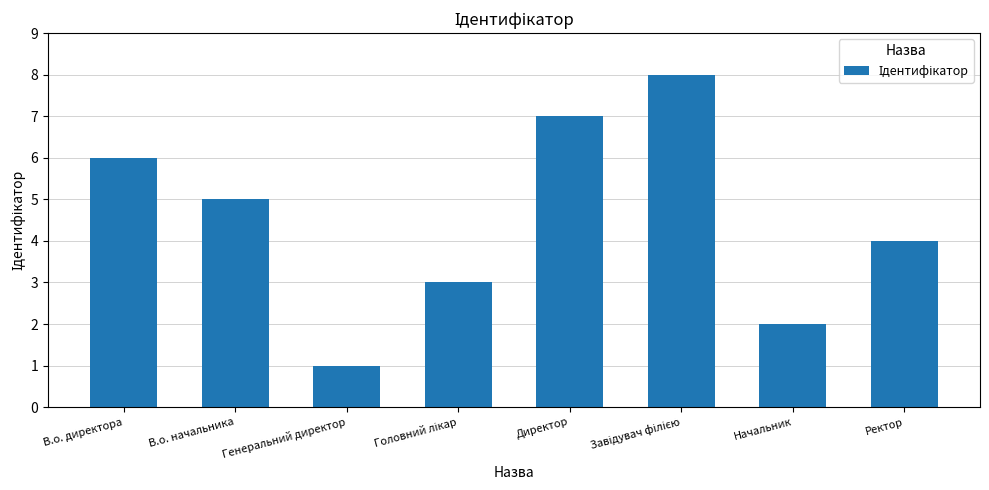

What position from the left is В.о. директора?

1